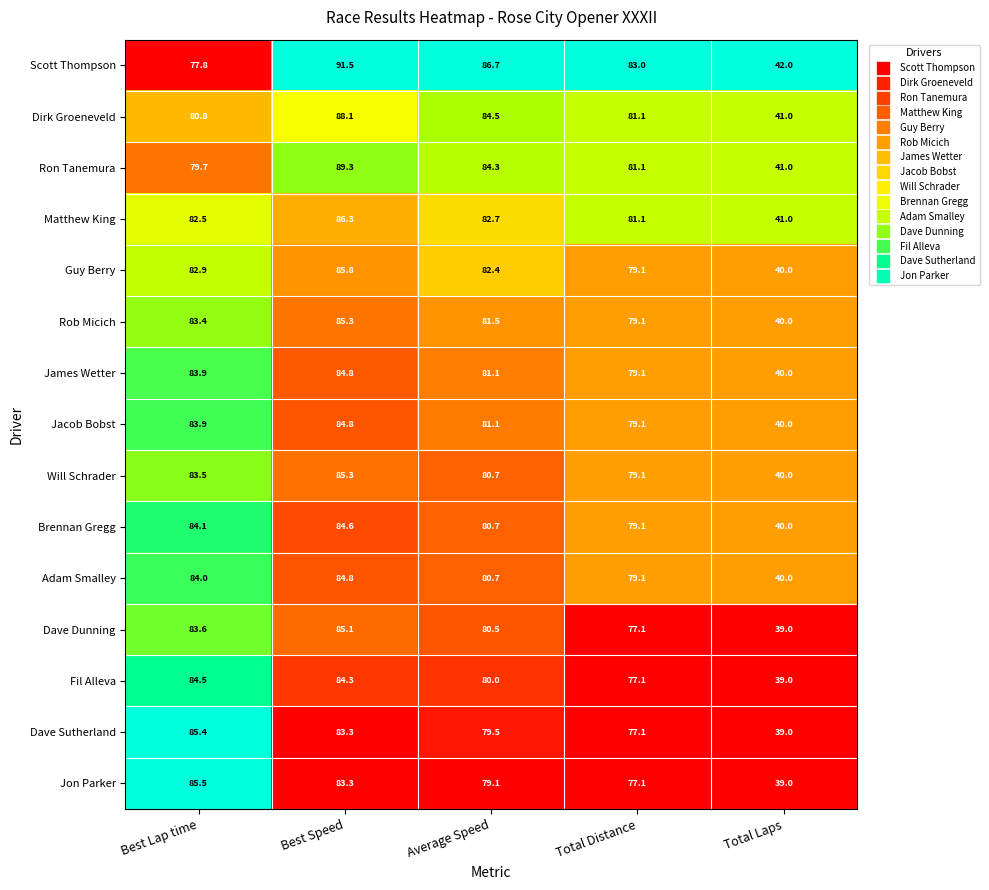

What is the difference between the maximum and second lowest values in the Will Schrader series?

6.2